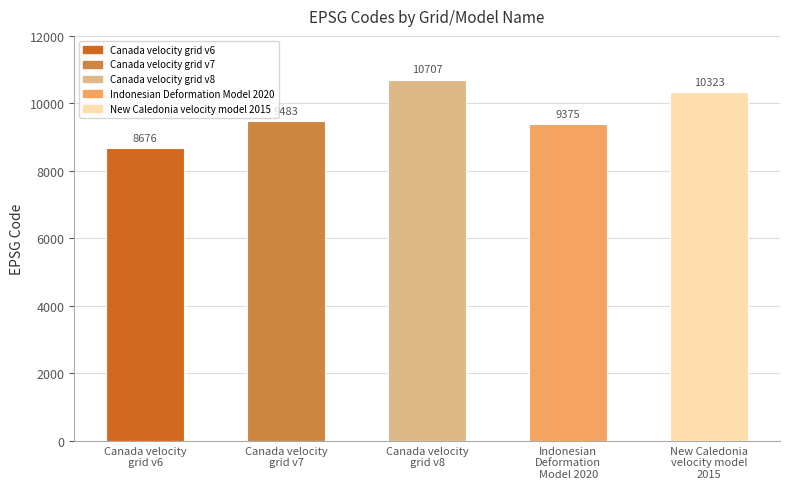

Is it true that the value at Canada velocity
grid v7 is 9483?

True